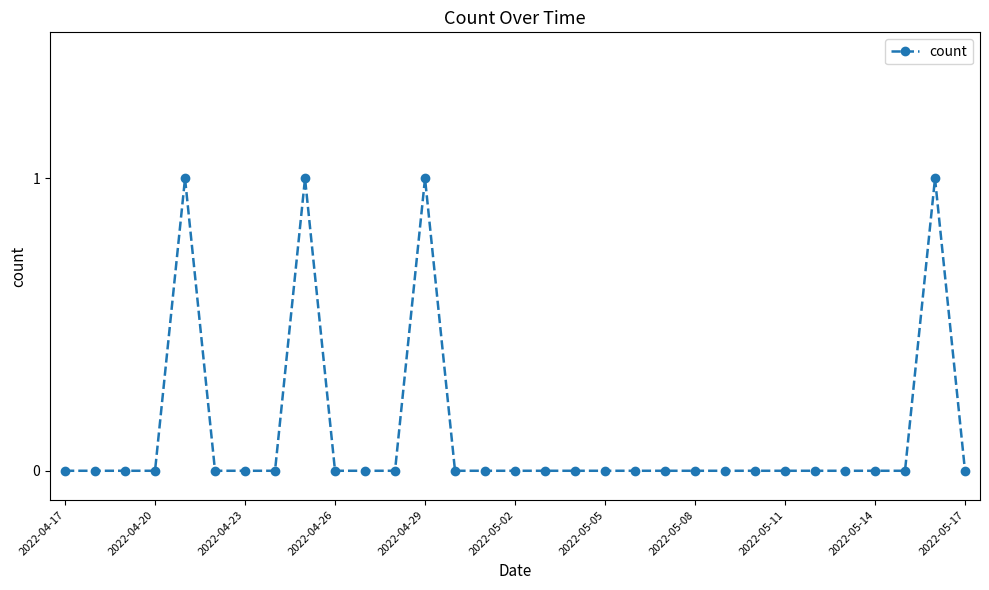

What is the difference between the maximum and minimum values?

1